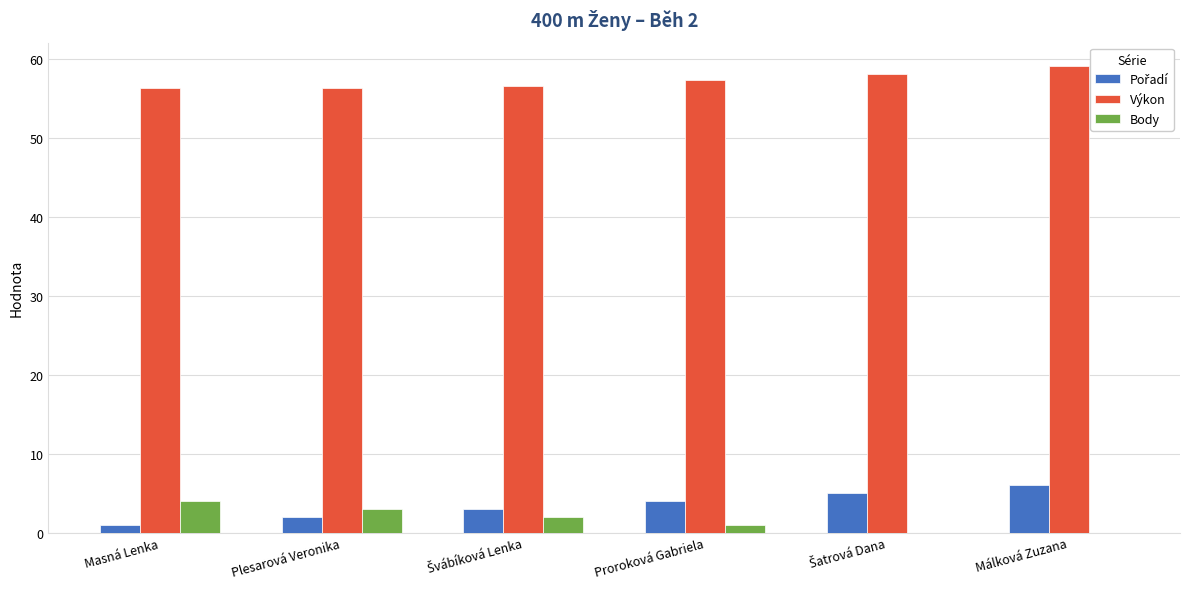

What is the maximum value for Body?

4.0